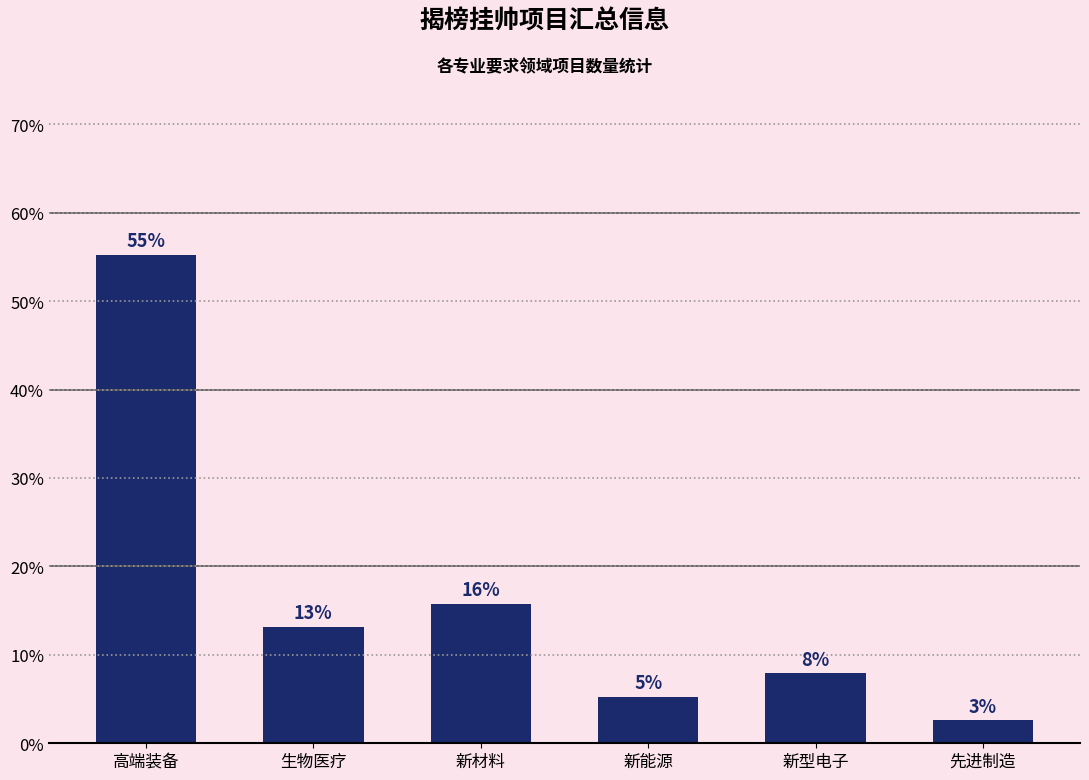

Reading left to right, list all the values displayed in this chart.

55.3	13.2	15.8	5.3	7.9	2.6